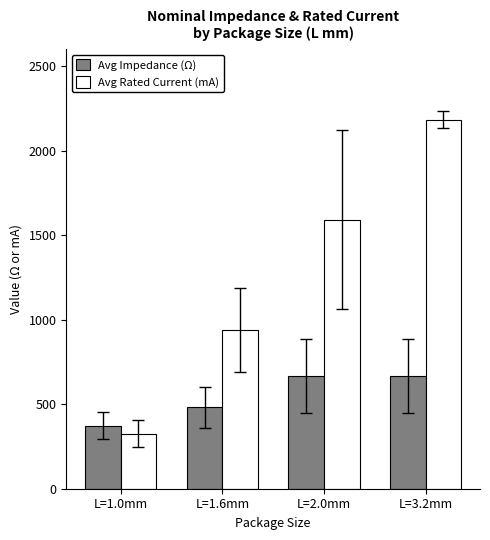

What is the difference between the maximum and minimum values in the Avg Rated Current (mA) series?

1856